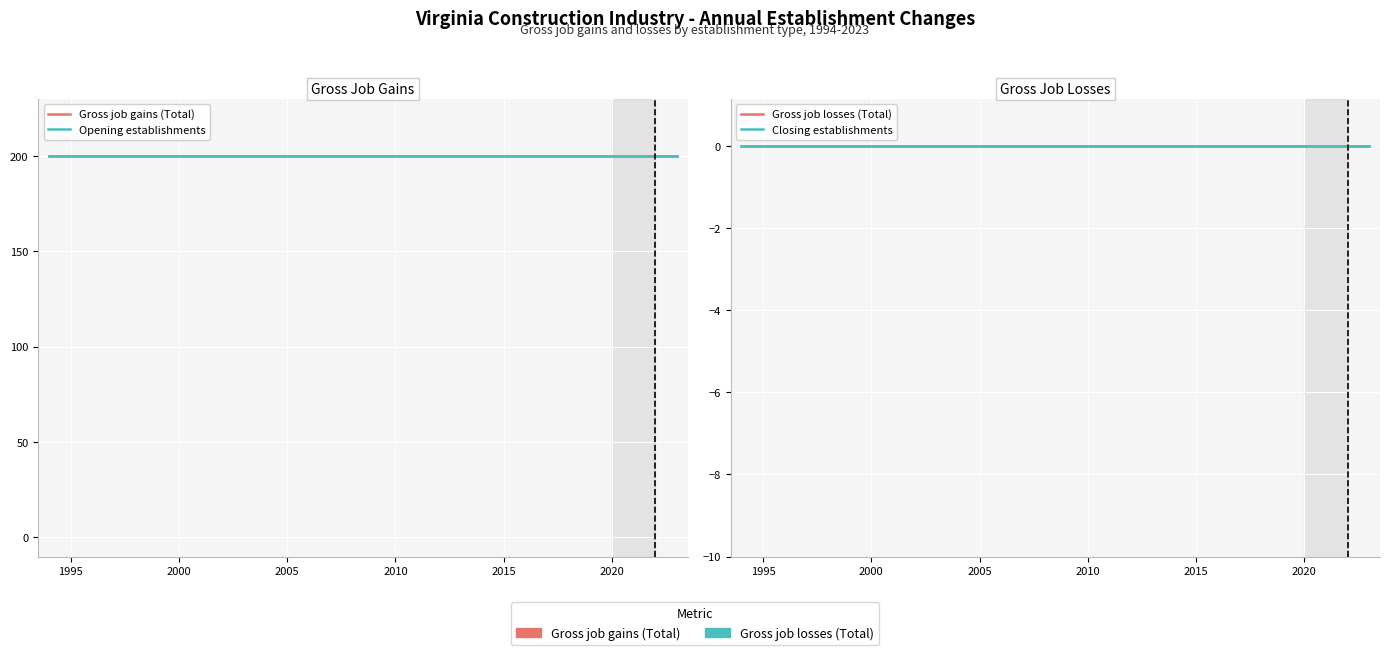

Which series has the widest spread of values?

Gross job gains (Total)